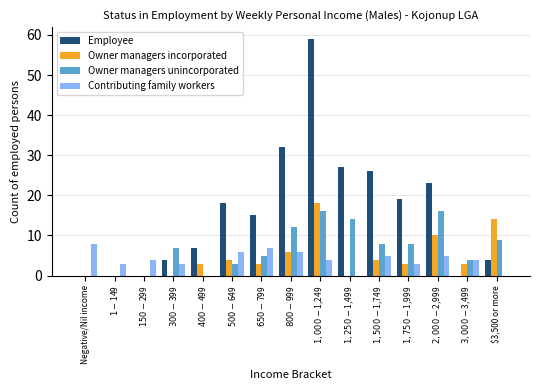

Which series has the largest total across all categories?

Employee